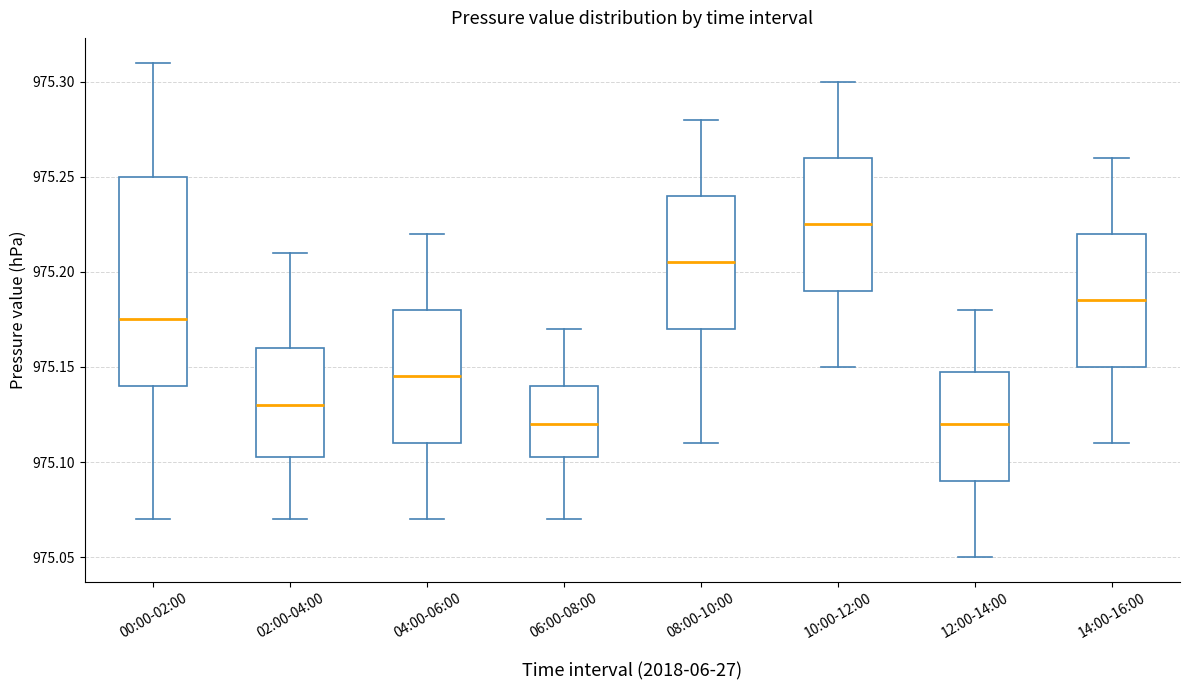

Which box's median line is the highest?

10:00-12:00